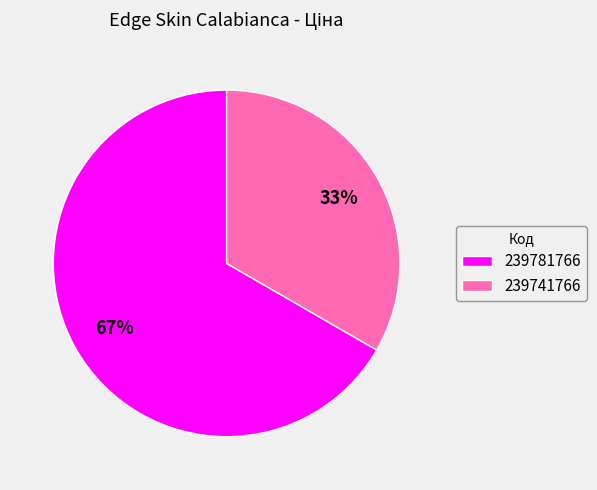

Which has a higher value, 239741766 or 239781766?

239781766